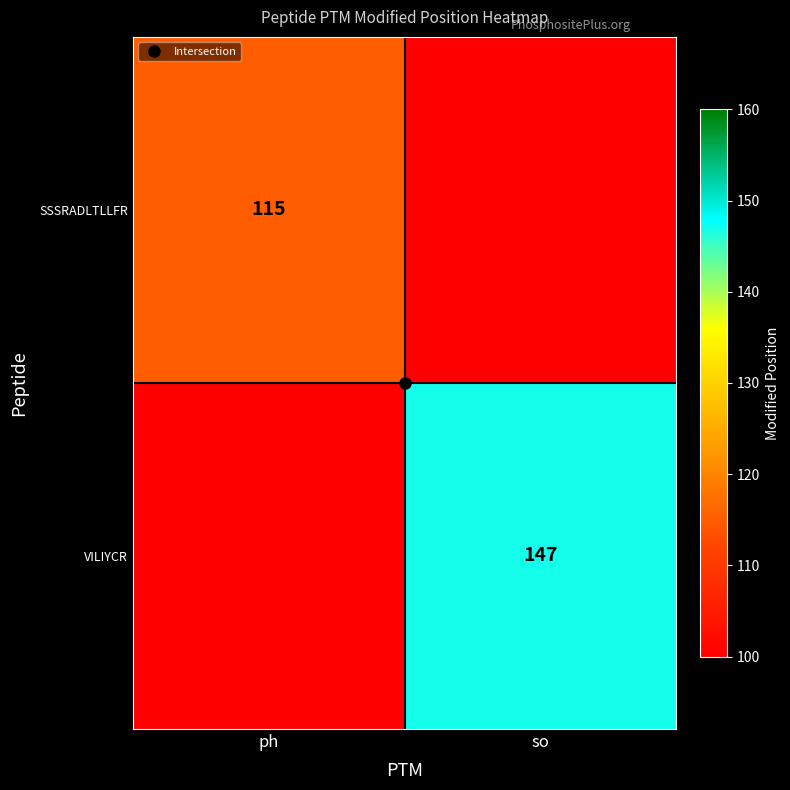

Which series has the largest total across all categories?

VILIYCR